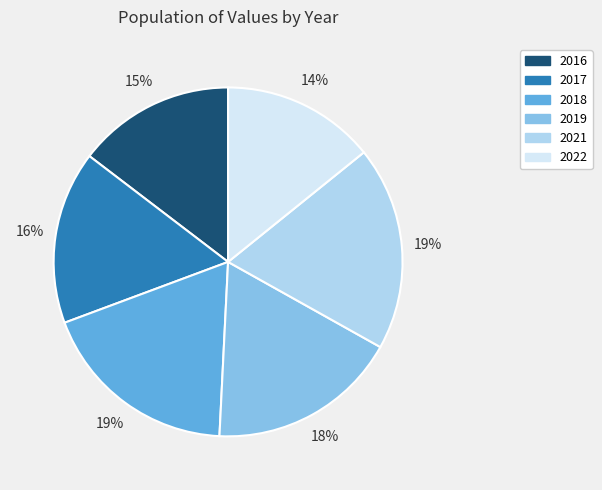

Do 2016 and 2022 together represent more than half of the pie?

No